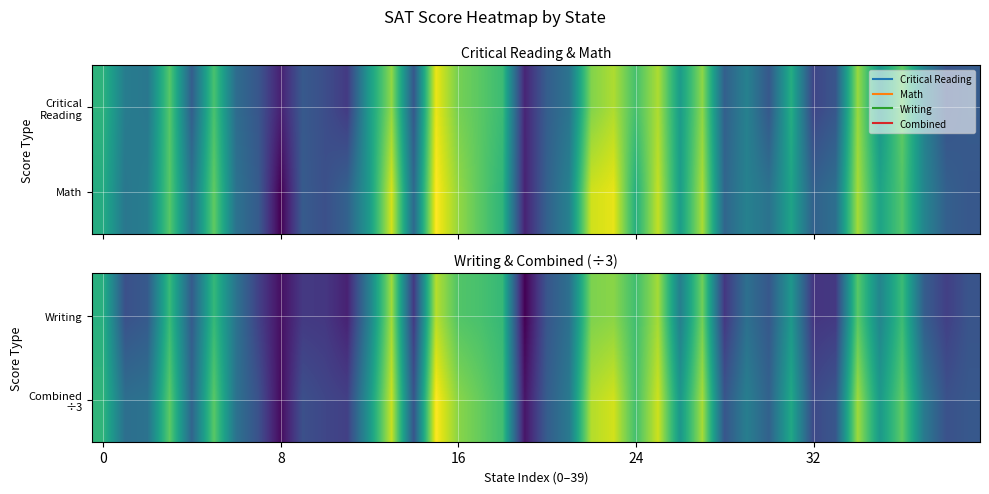

At which category does the chart reach its minimum across all series?

19